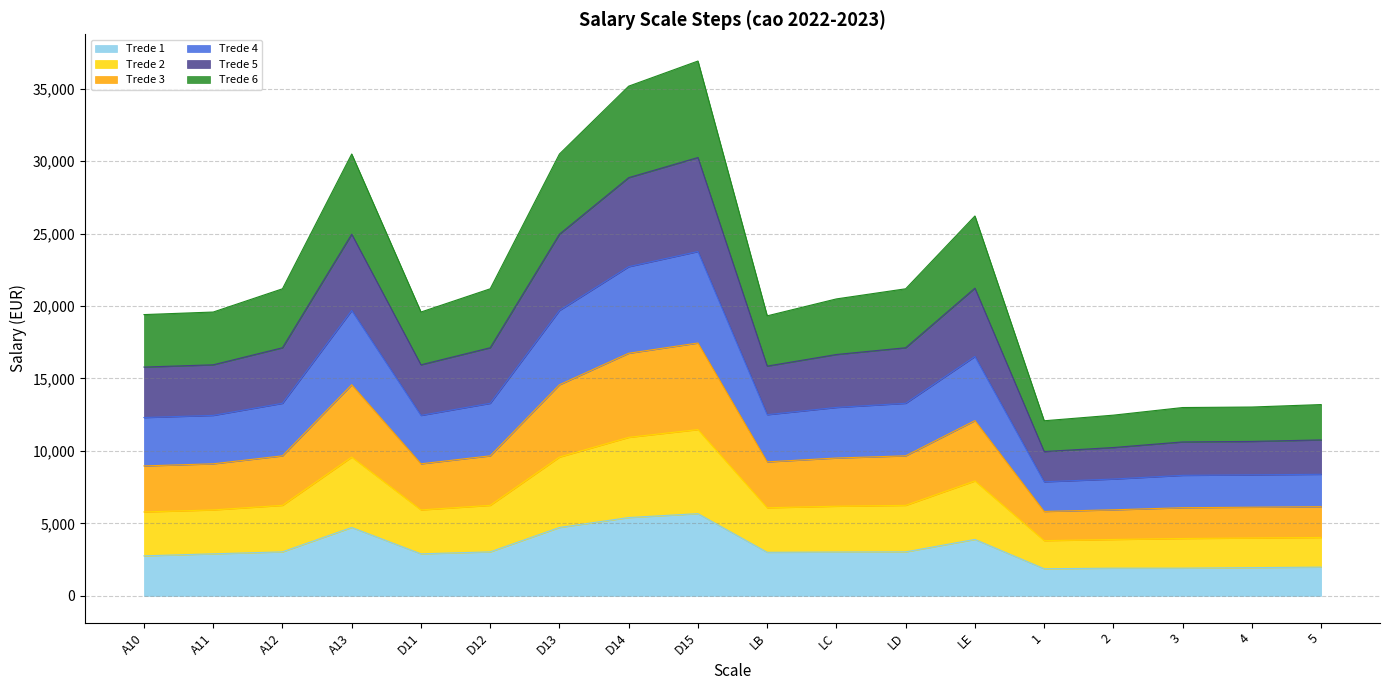

Is it true that trede_4 equals 28863 at LB?

False